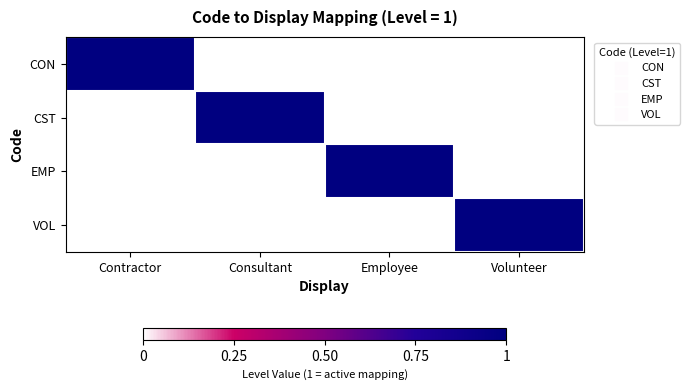

How many data points does each series have?

4